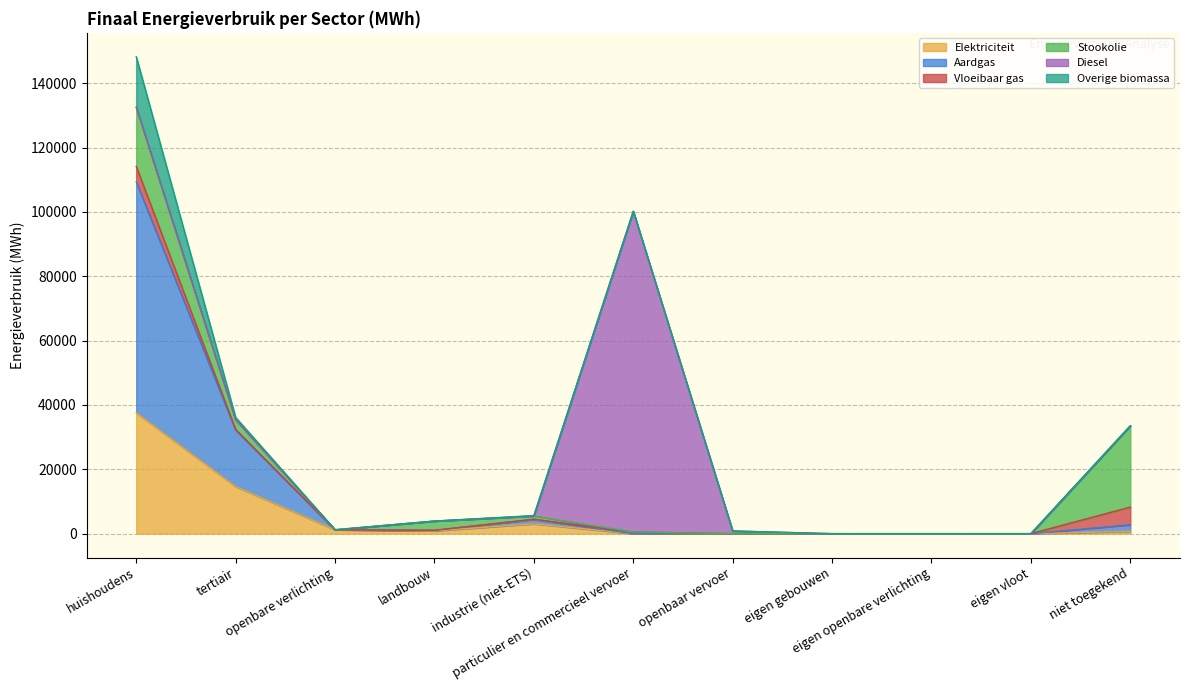

Which series has the largest range (max minus min)?

Diesel